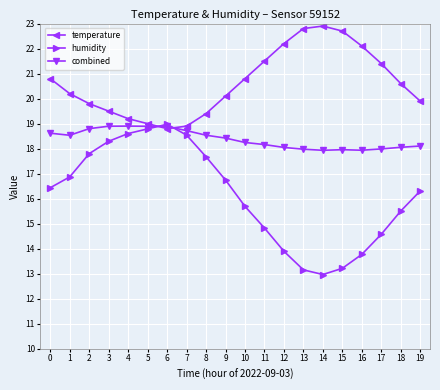

At how many categories does at least one series exceed 21?

7